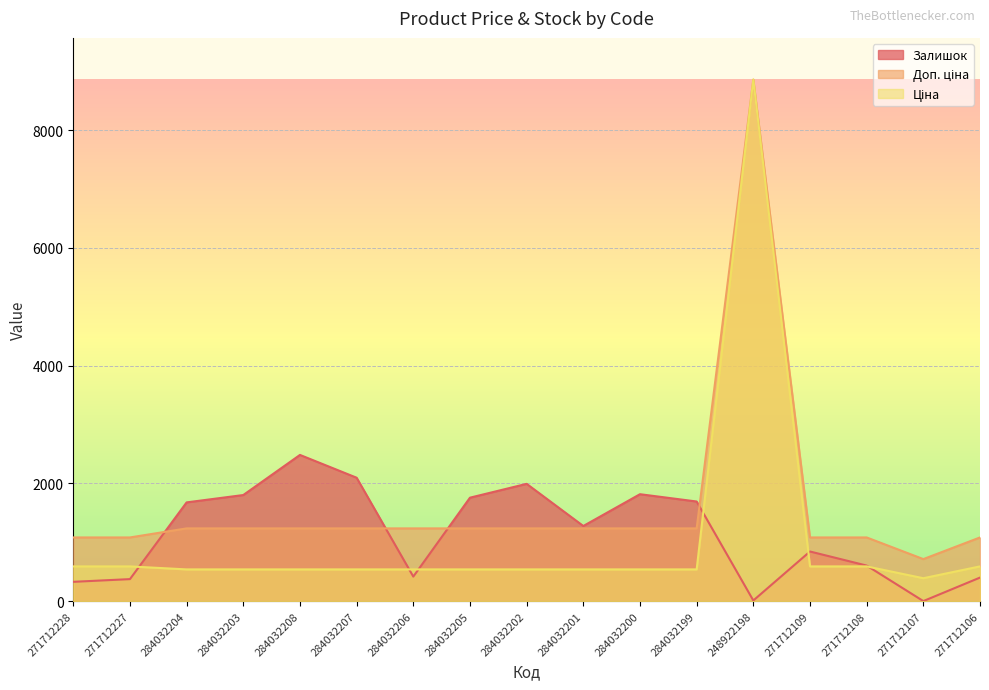

The Залишок series shows 843.0 at 271712109. True or false?

True